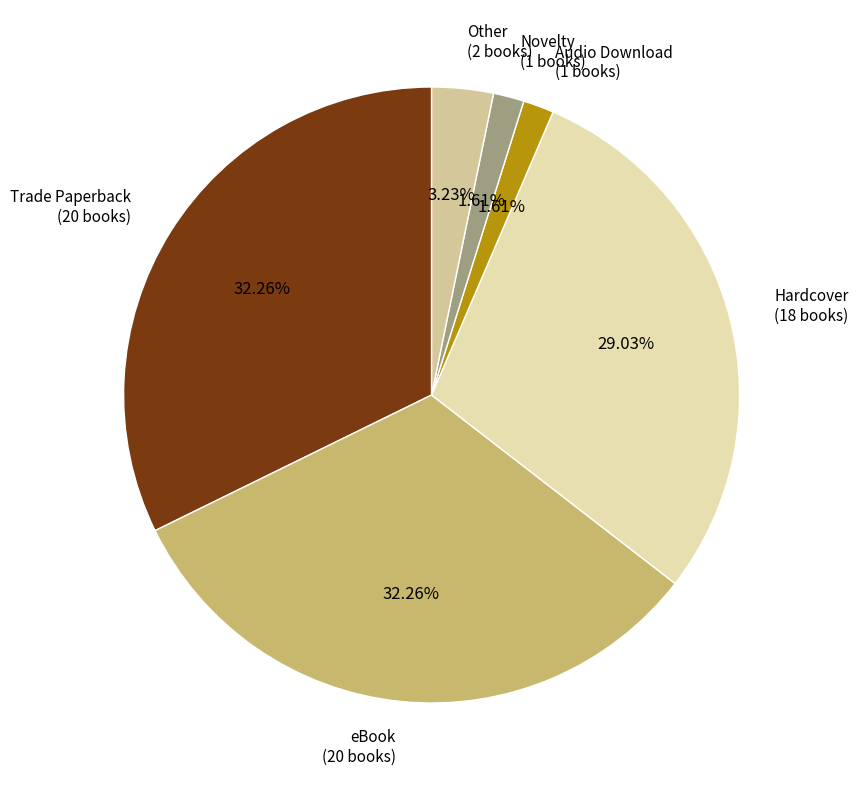

What portion of the pie excludes Trade Paperback?

67.7%